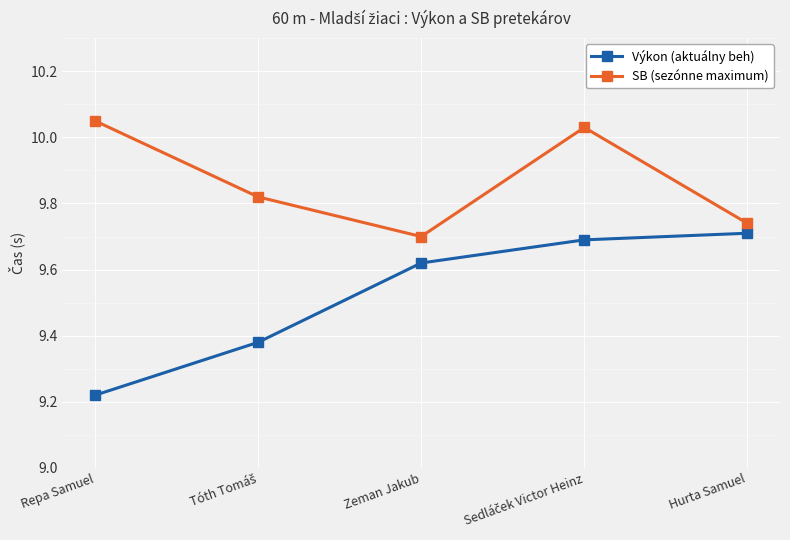

True or false: SB (sezónne maximum) and Výkon (aktuálny beh) cross at least once.

False